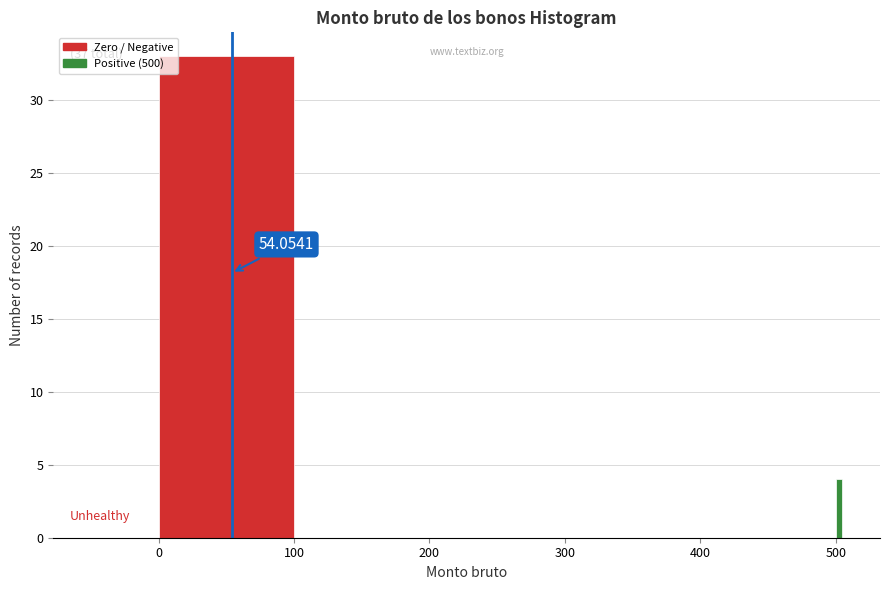

Read against the x-axis, roughly where is the centre of the tallest bar?

50